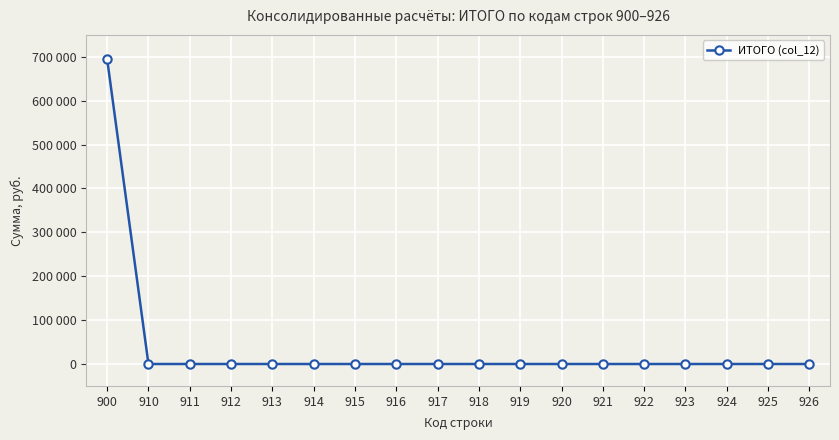

Is this an area chart (filled region under the line)?

No